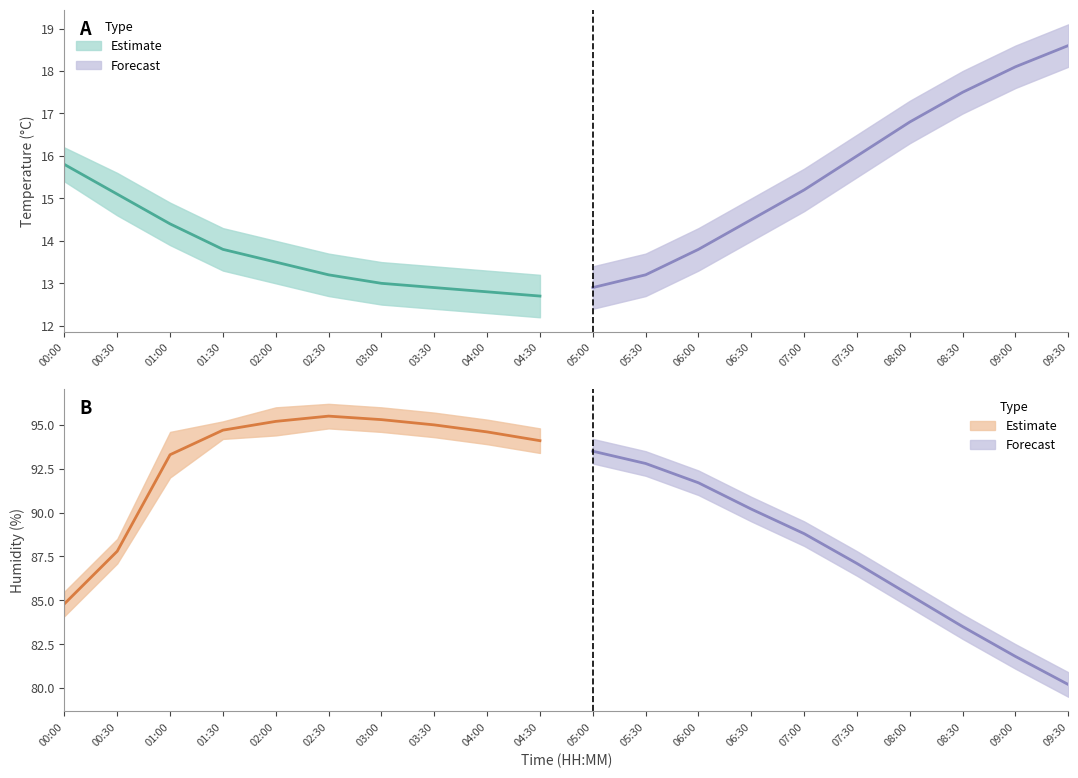

List the labels in order of humidity value, largest first.

02:30, 03:00, 02:00, 03:30, 01:30, 04:00, 04:30, 05:00, 01:00, 05:30, 06:00, 06:30, 07:00, 00:30, 07:30, 08:00, 00:00, 08:30, 09:00, 09:30